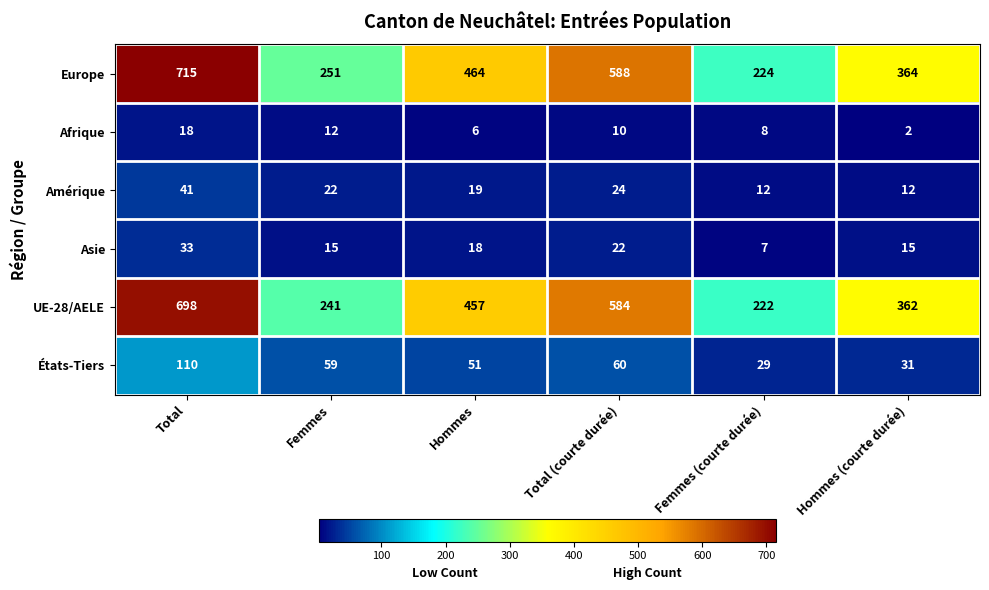

At how many categories does at least one series exceed 679?

1